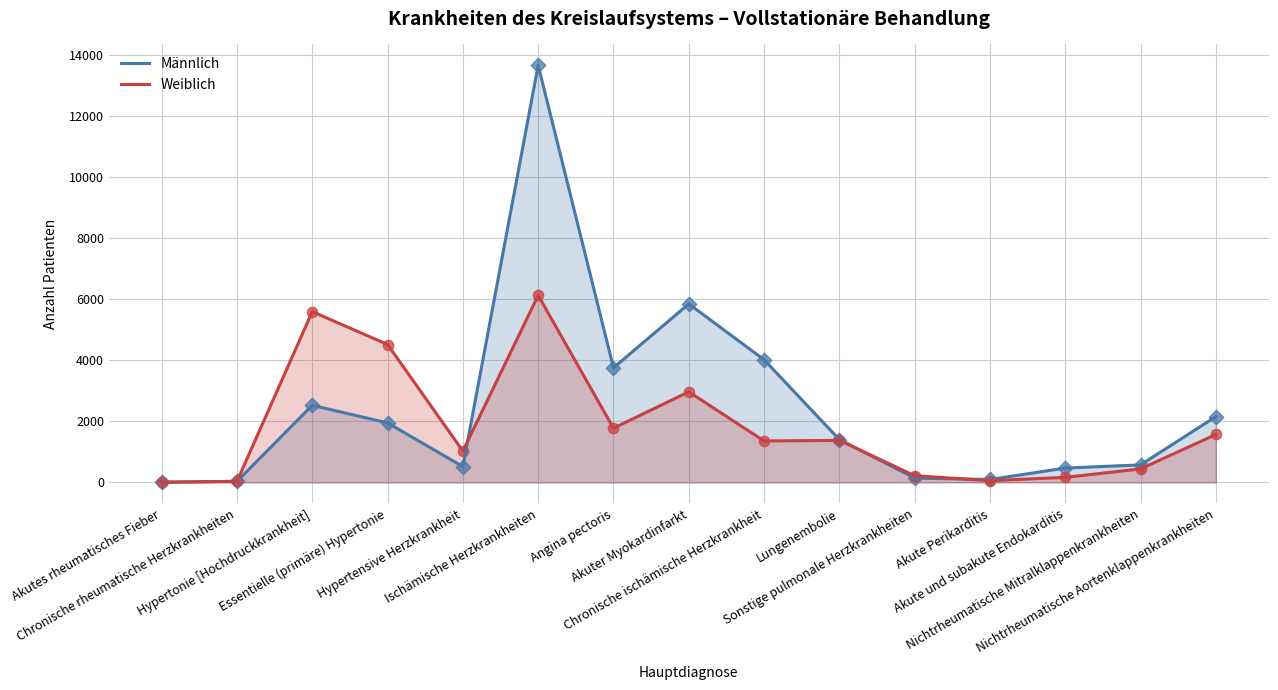

At which category is the sum across all series the highest?

Ischämische Herzkrankheiten